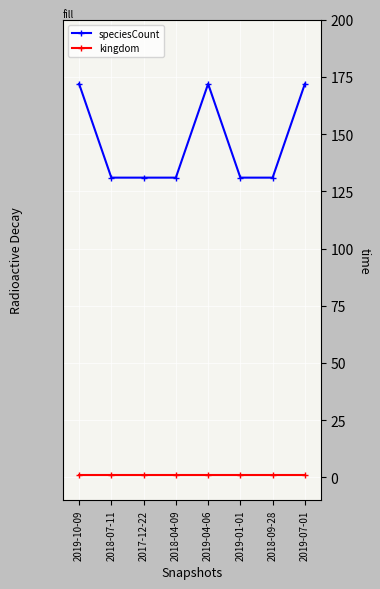

Rank the series by their average value, from highest to lowest.

speciesCount, kingdom